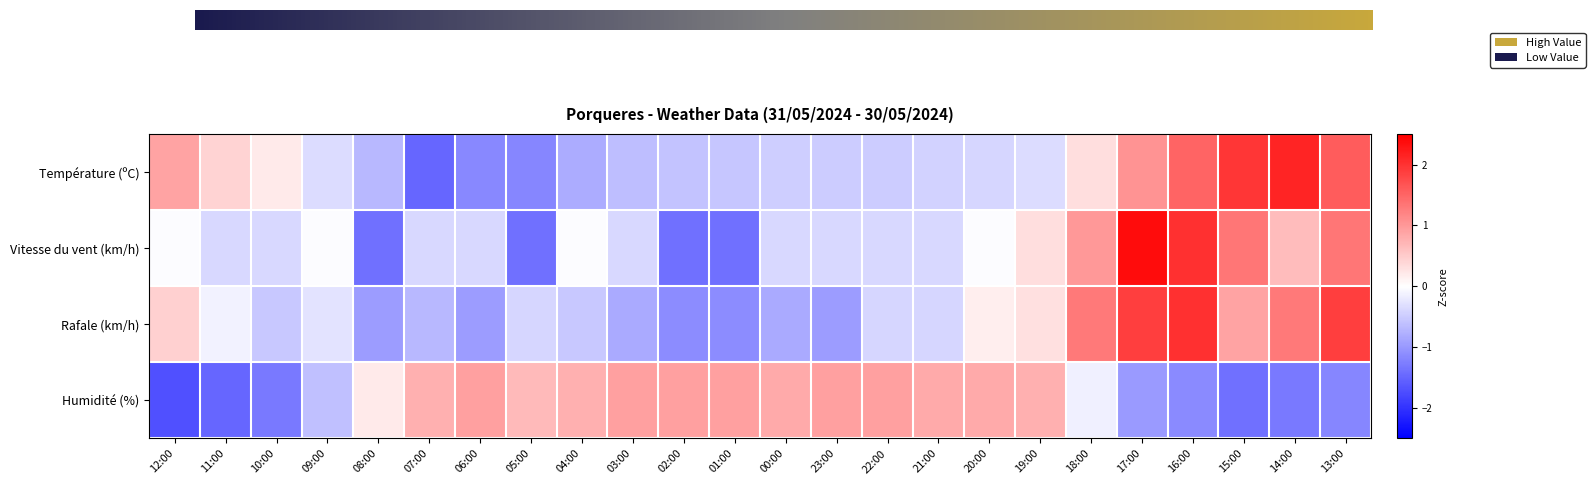

What is the difference between the maximum and minimum values in the Humidité (%) series?

2.6